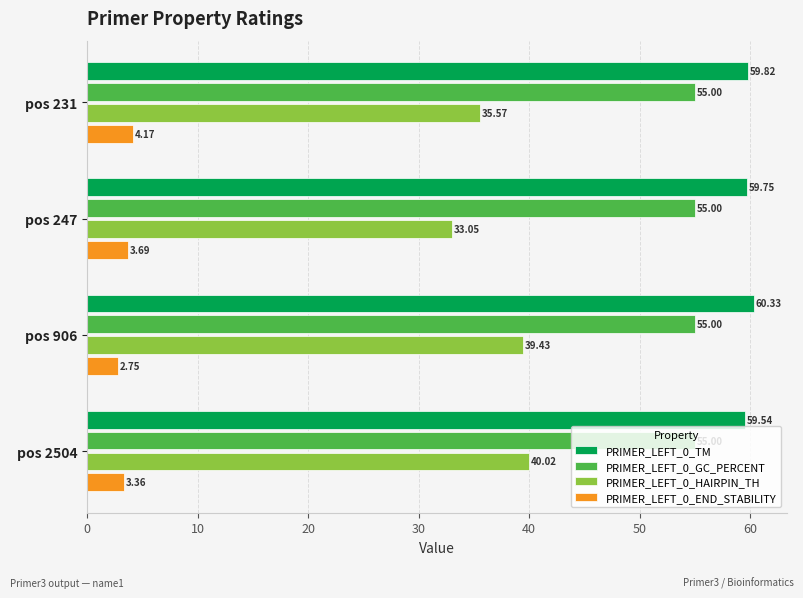

What is the sum of all PRIMER_LEFT_0_HAIRPIN_TH values?

148.1